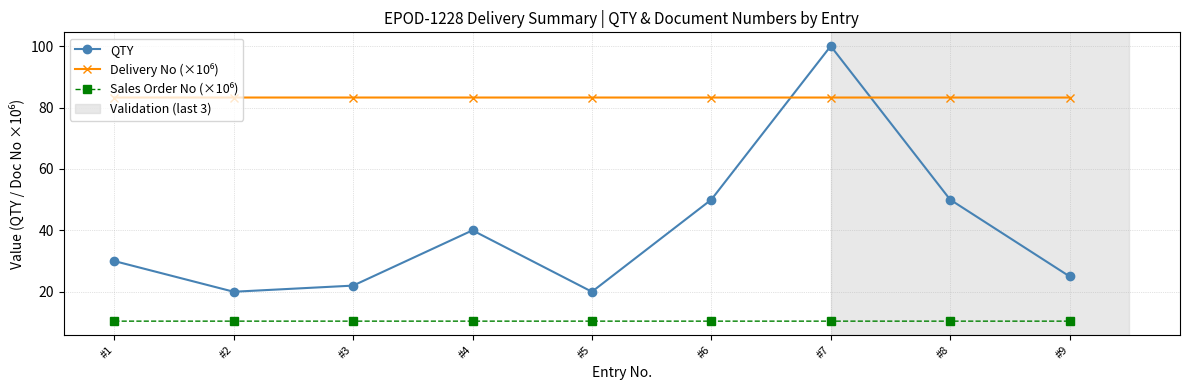

True or false: QTY has more than 2 interior local peaks.

False